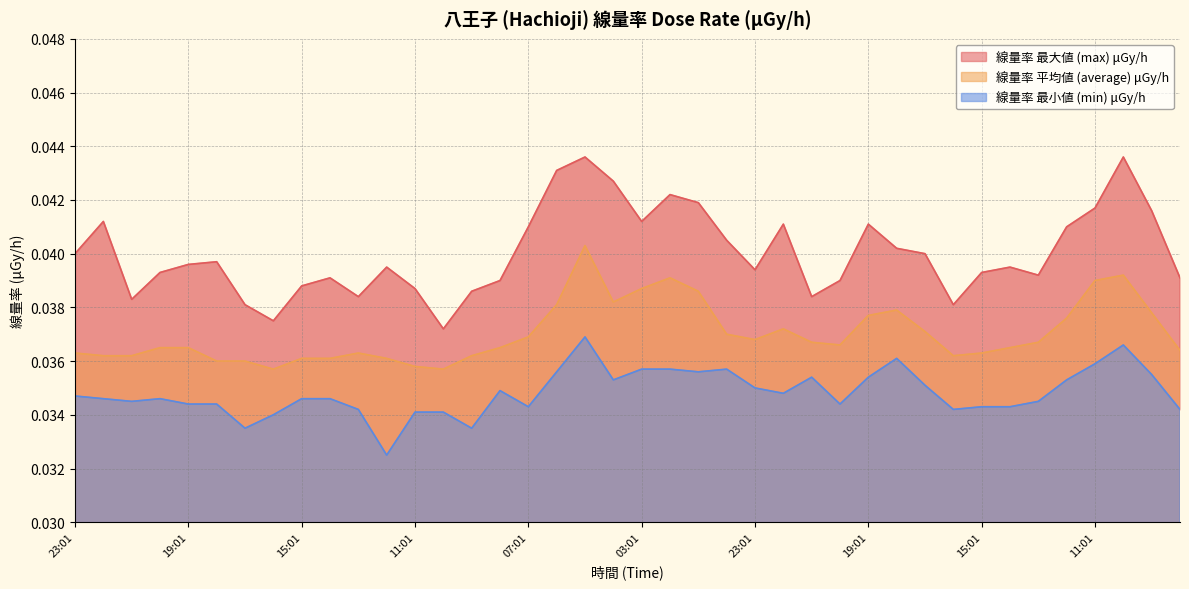

How many interior local valleys does the 線量率 最大値 (max) μGy/h series have?

9